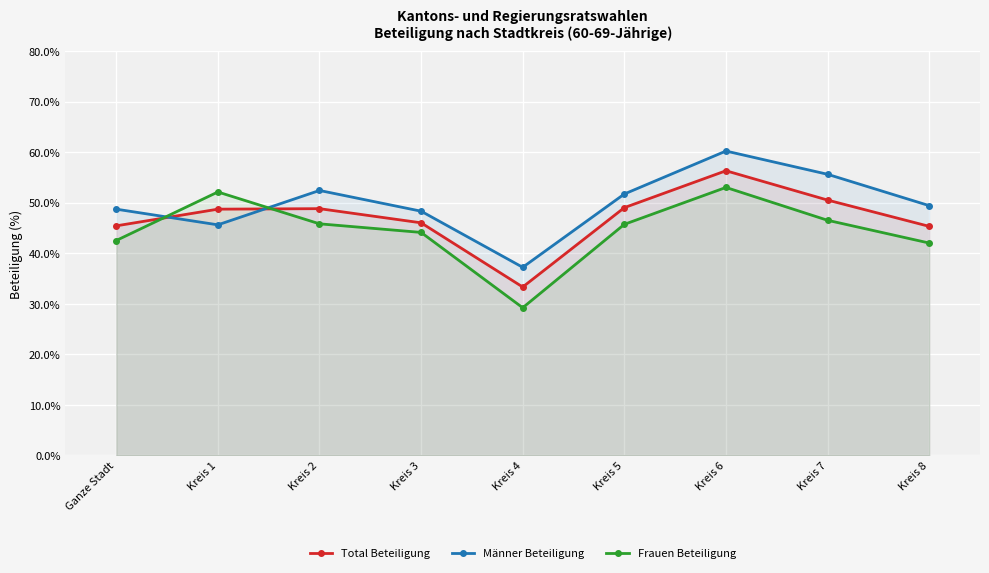

Which series has the widest spread of values?

Frauen Beteiligung